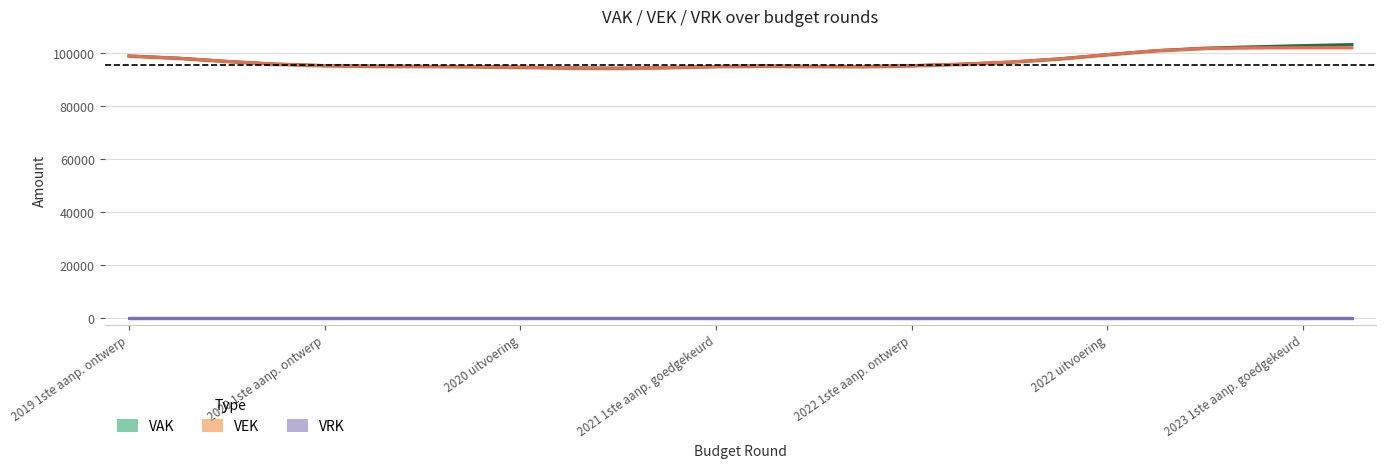

What is the maximum value shown in the chart?

103333.1